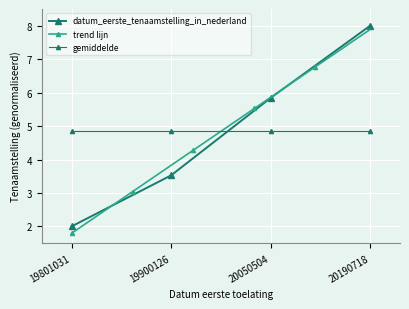

True or false: the data shows 8.0 at 20190718.

True